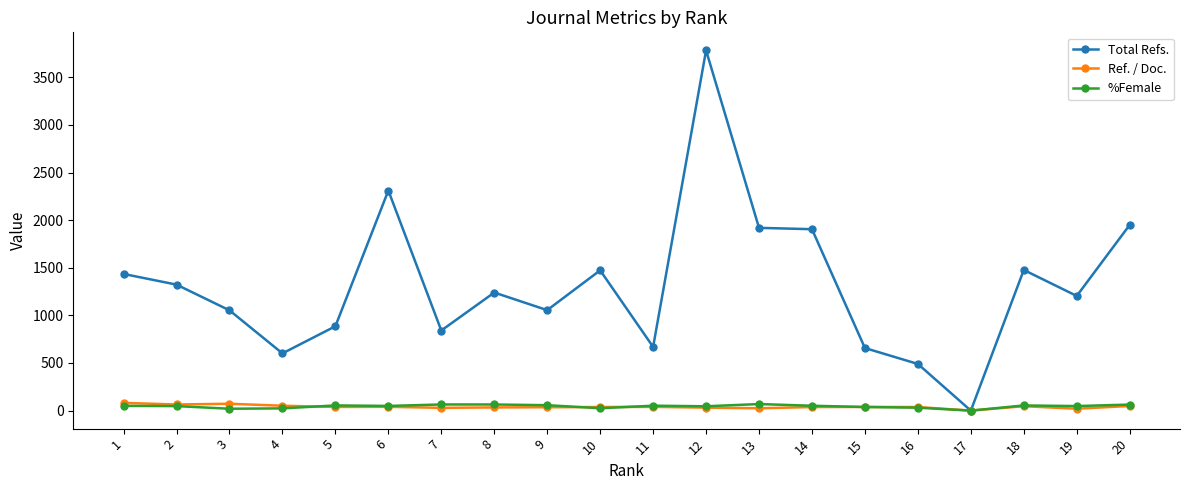

Does the chart have visible grid lines?

No